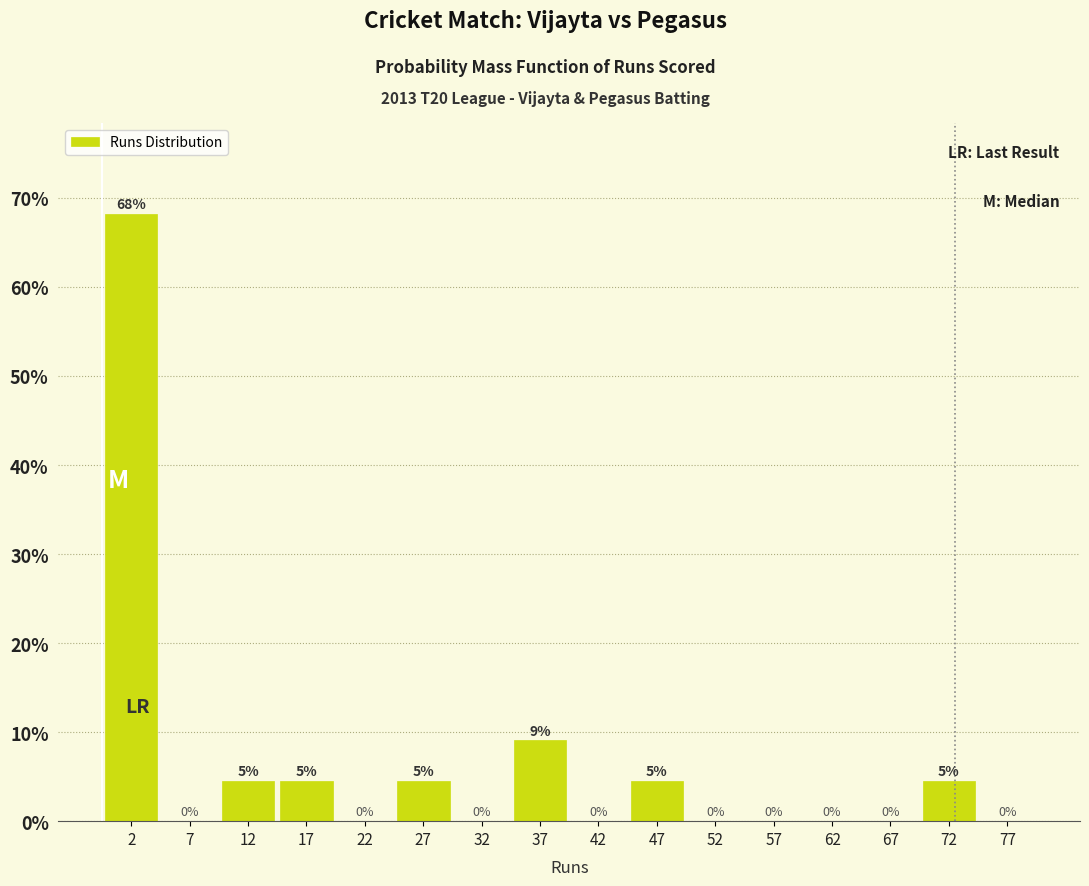

Over which range of the x-axis is the bar tallest?

0 to 5